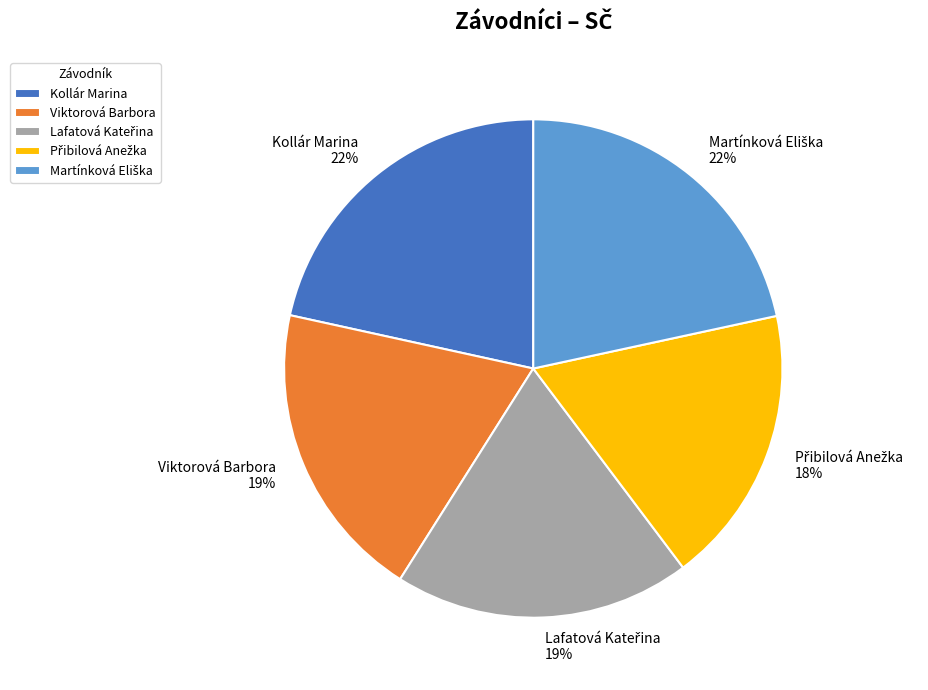

To the nearest percent, what percentage of the pie is Kollár Marina 22%?

22%